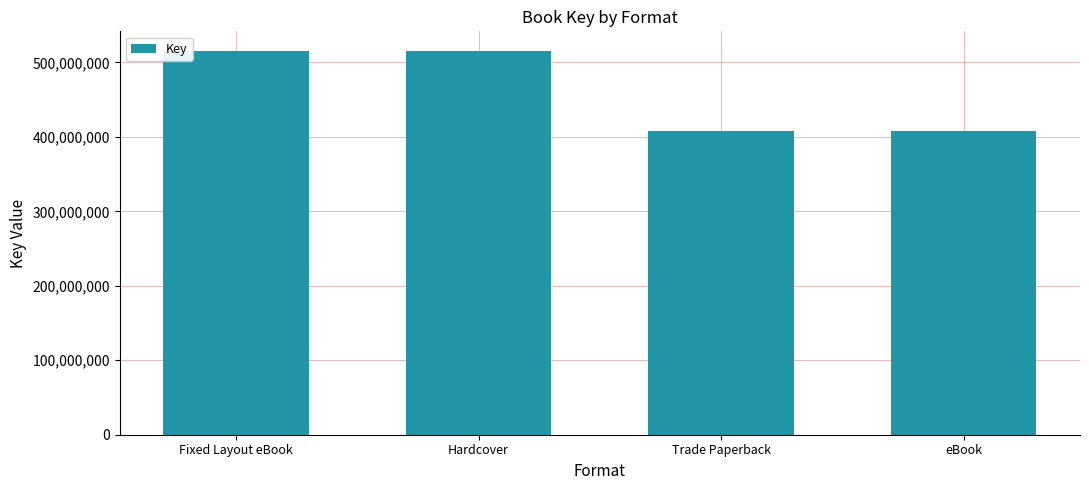

What is the ratio of the value at eBook to the value at Fixed Layout eBook?

0.8